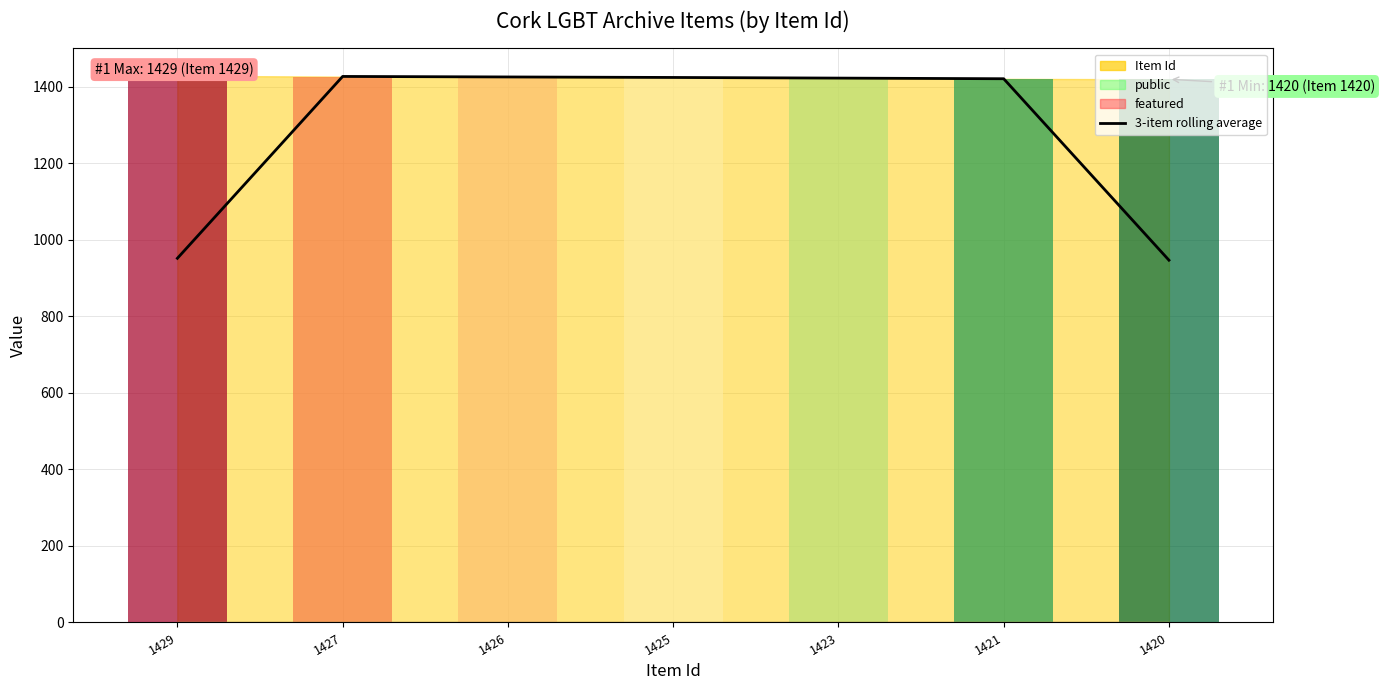

At which category does the chart reach its minimum across all series?

1420